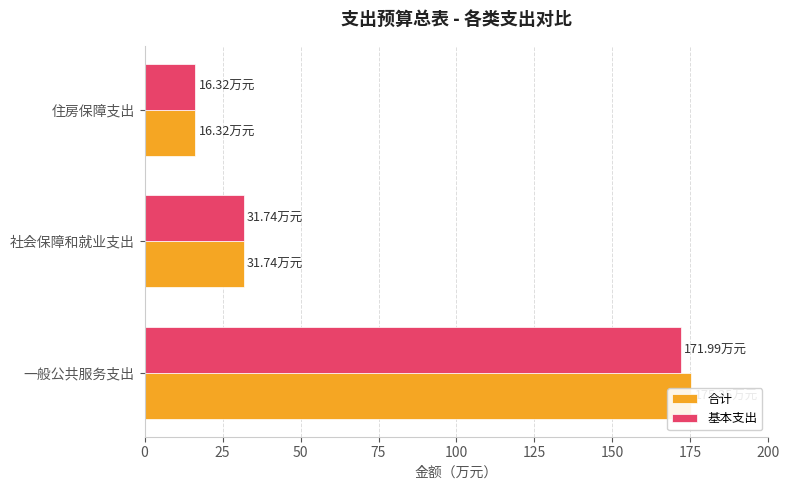

Which series has the largest total across all categories?

合计